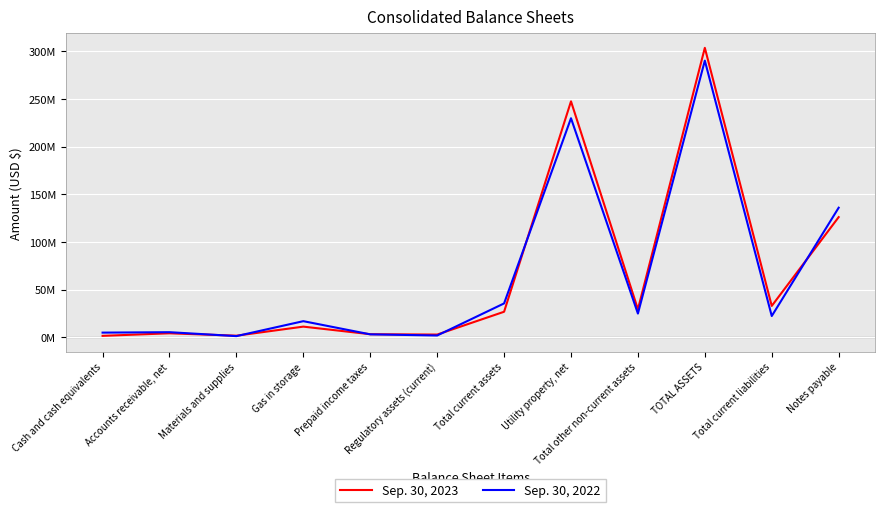

Does the chart have visible grid lines?

Yes